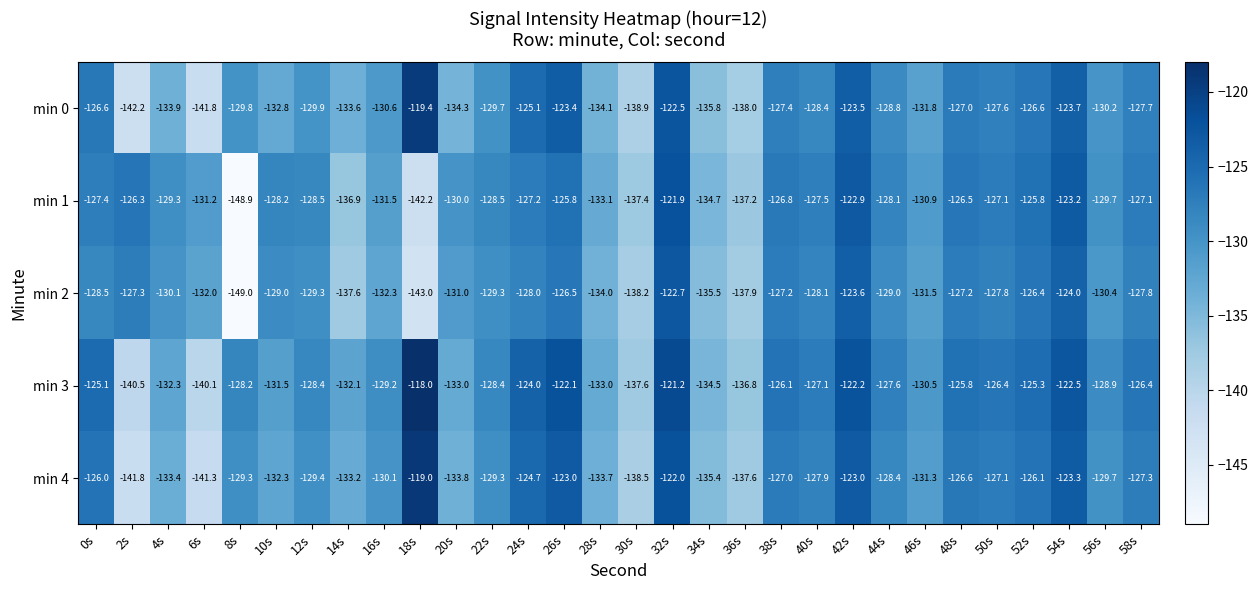

What is the sum of all min 3 values?

-3864.8